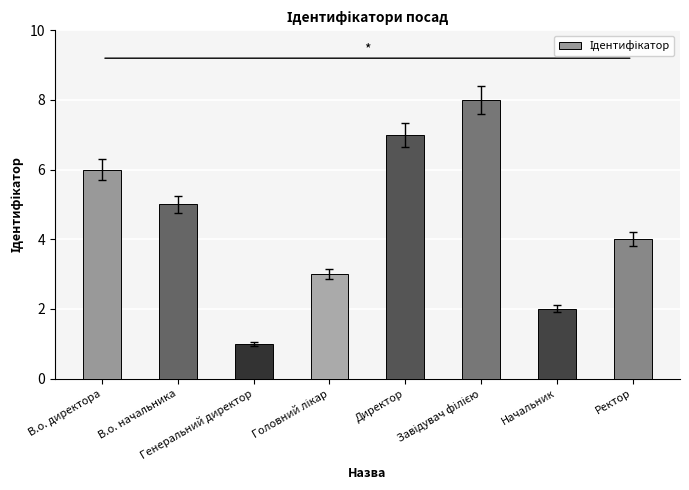

What is the sum of all values?

36